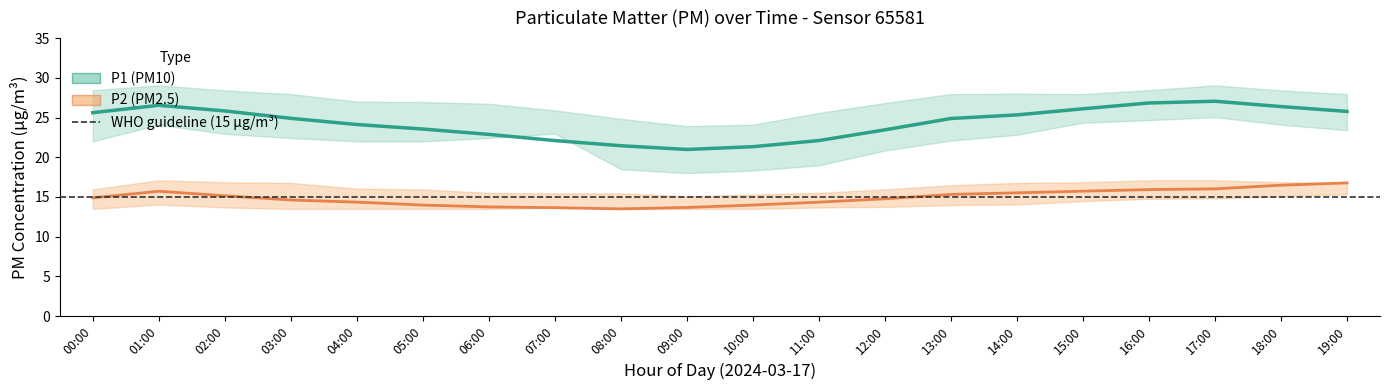

Which series has the widest spread of values?

P1 (PM10)